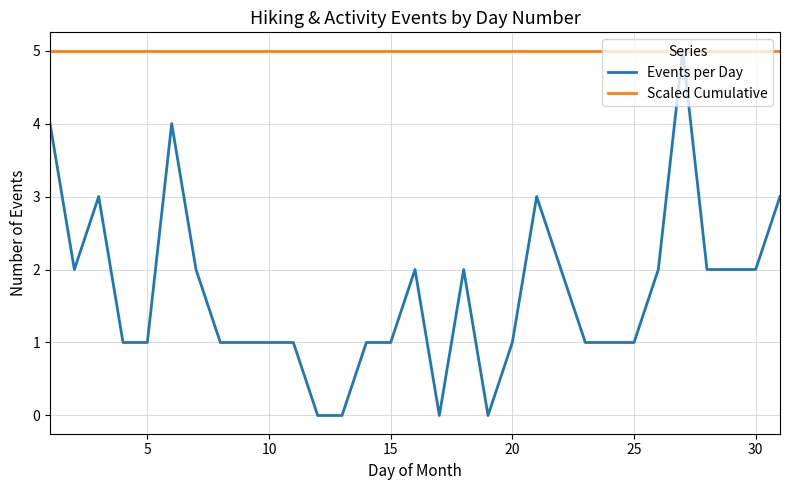

Which series has the largest range (max minus min)?

Events per Day